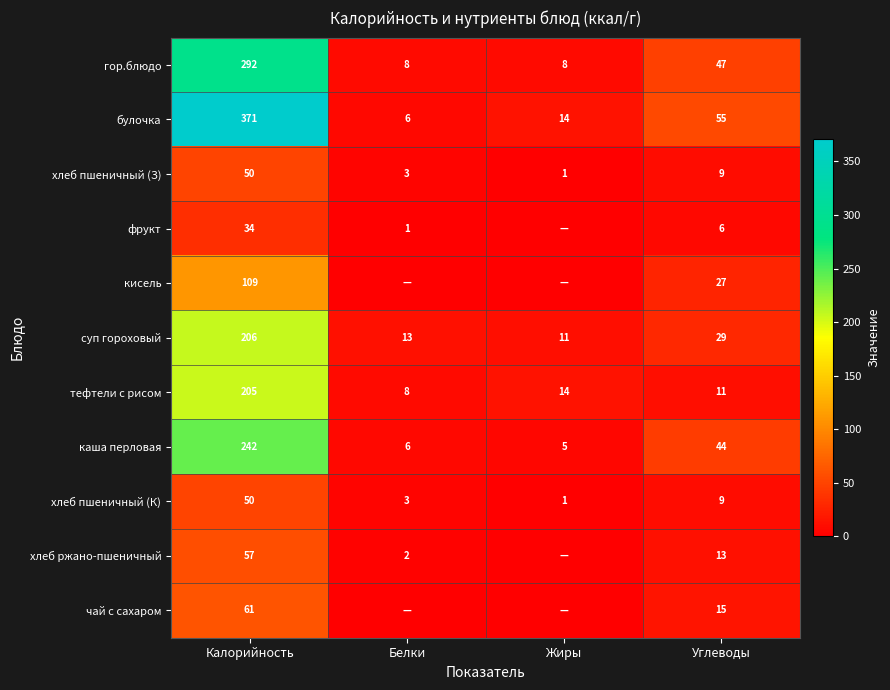

Rank the categories by каша перловая value from lowest to highest.

Жиры, Белки, Углеводы, Калорийность